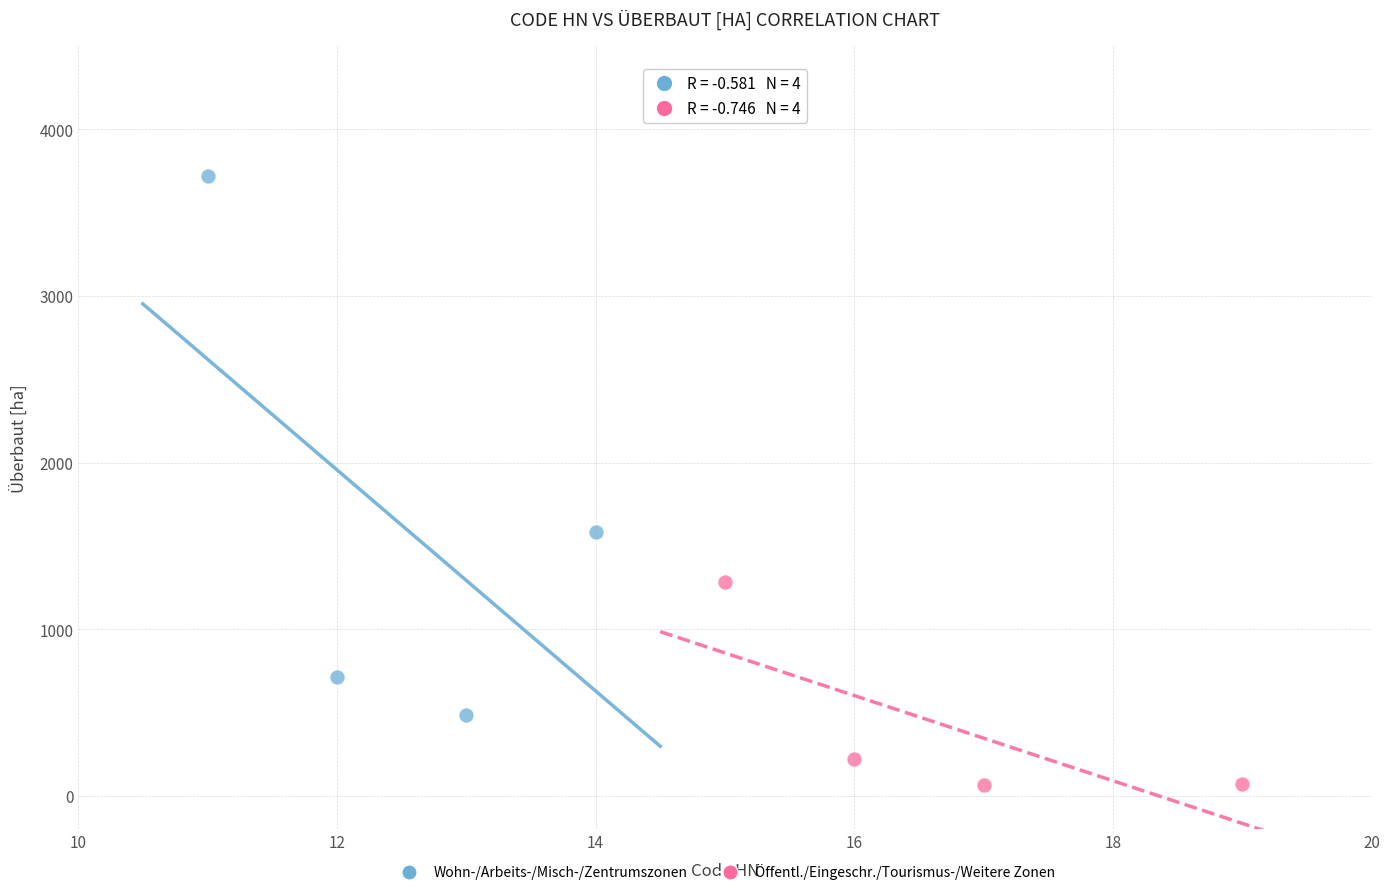

Which series reaches the minimum Y coordinate?

Öffentl./Eingeschr./Tourismus-/Weitere Zonen